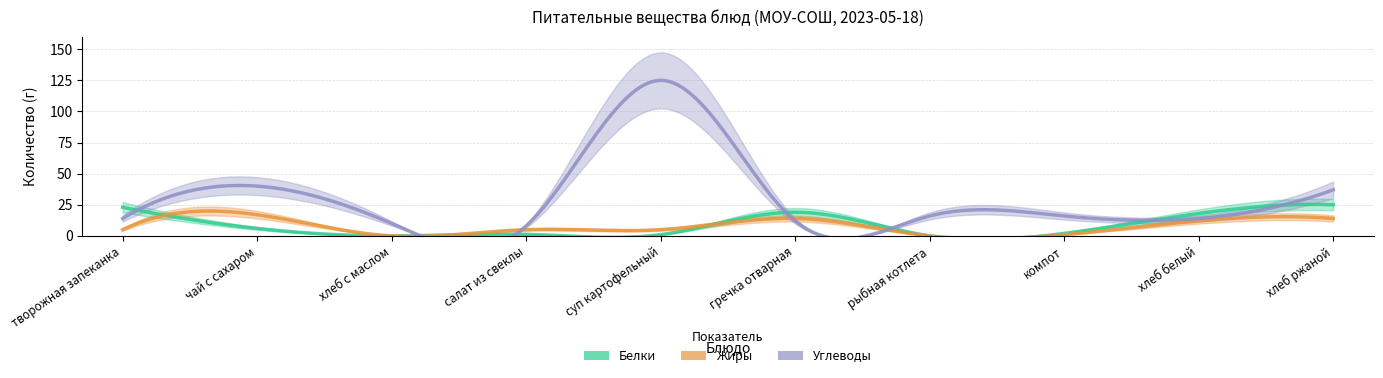

The Белки series shows 25.0 at хлеб ржаной. True or false?

True